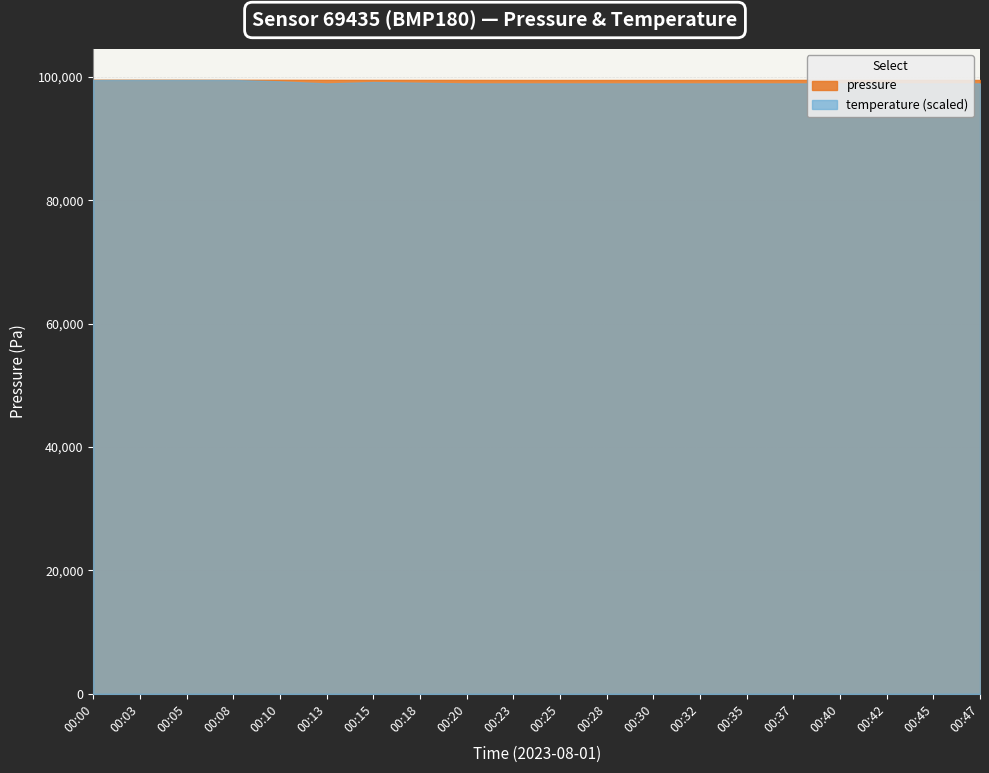

Rank the series by their maximum value, from highest to lowest.

pressure, temperature